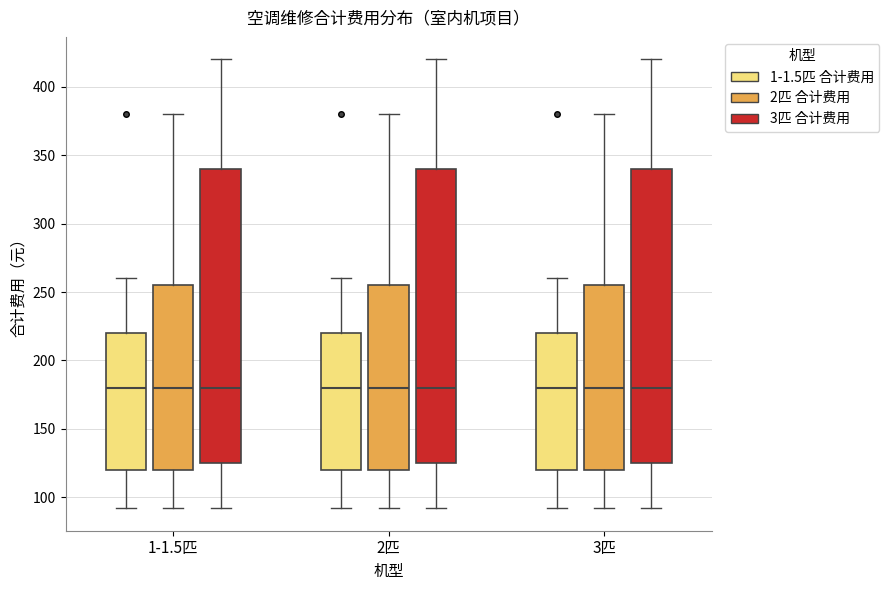

Where does the lower whisker of the box for 2匹 (2匹 合计费用) end on the y-axis? The values are not printed on the chart, so give them approximately, as read against the axis.

90